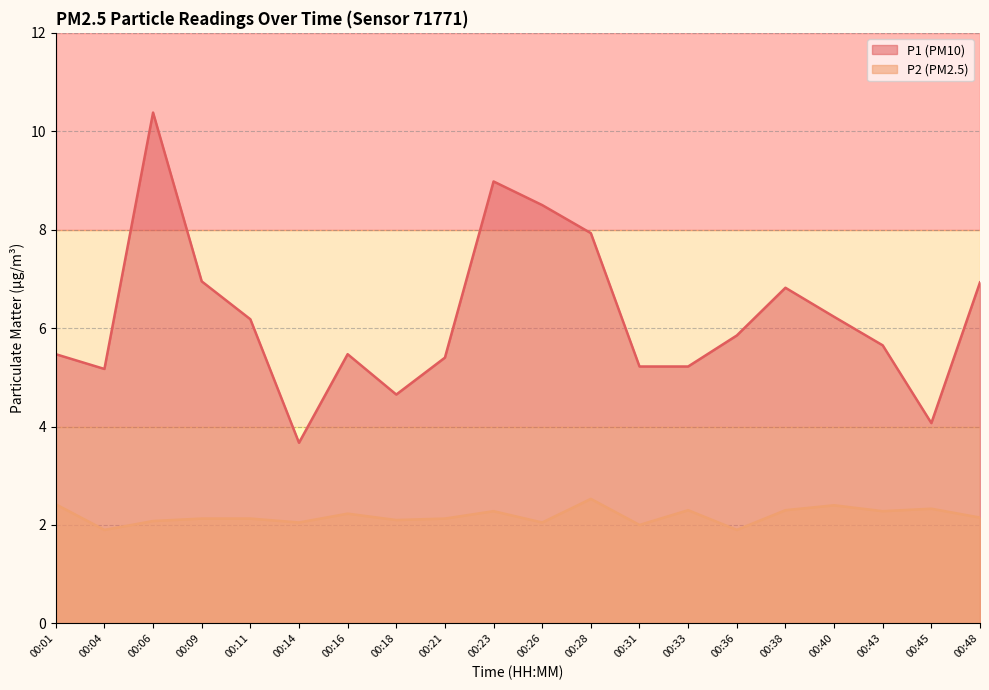

True or false: P1 and P2 intersect in this chart.

False